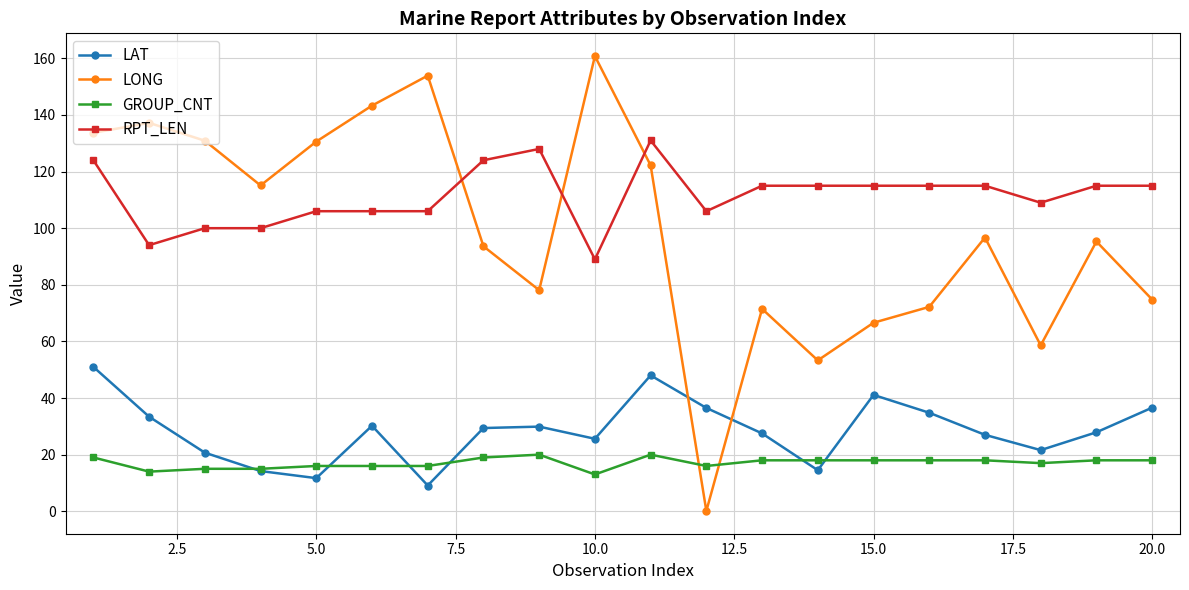

Rank the series by their maximum value, from highest to lowest.

LONG, RPT_LEN, LAT, GROUP_CNT